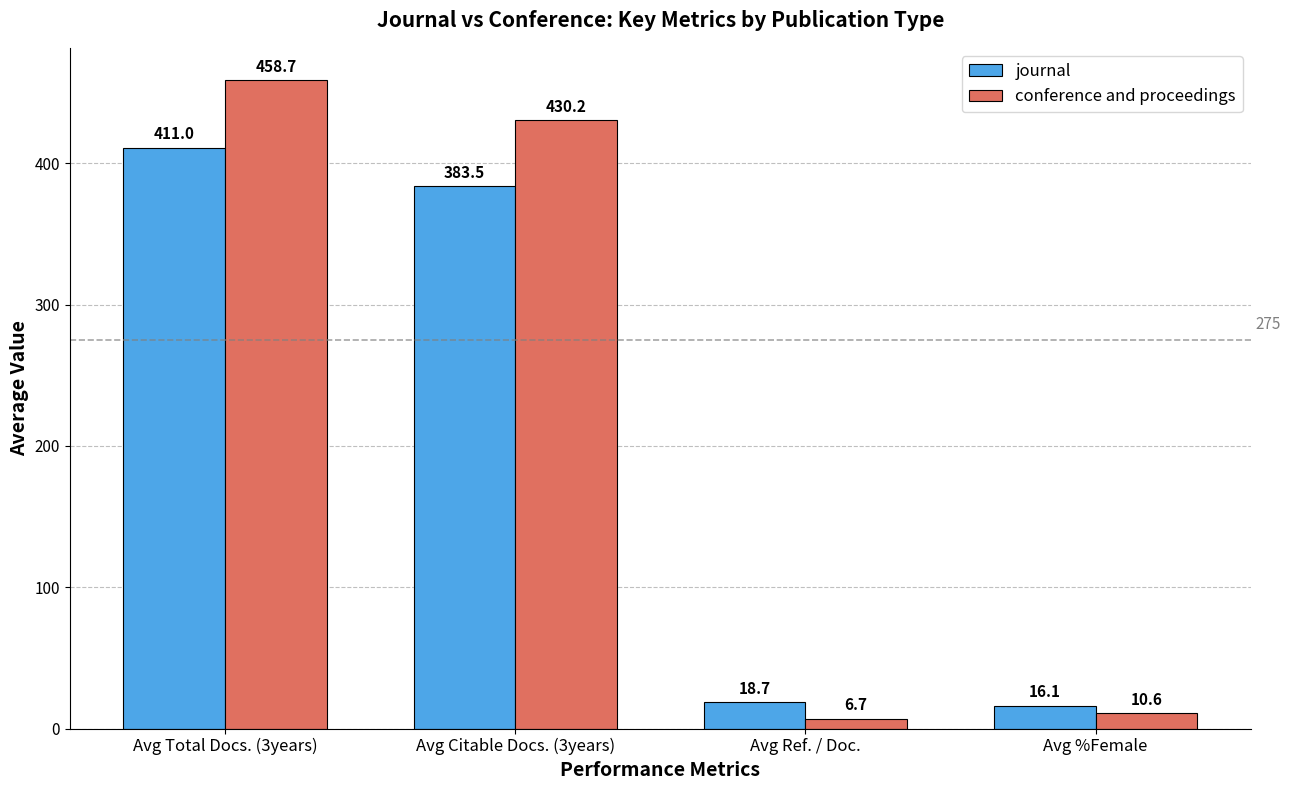

Which series has the largest total across all categories?

conference and proceedings